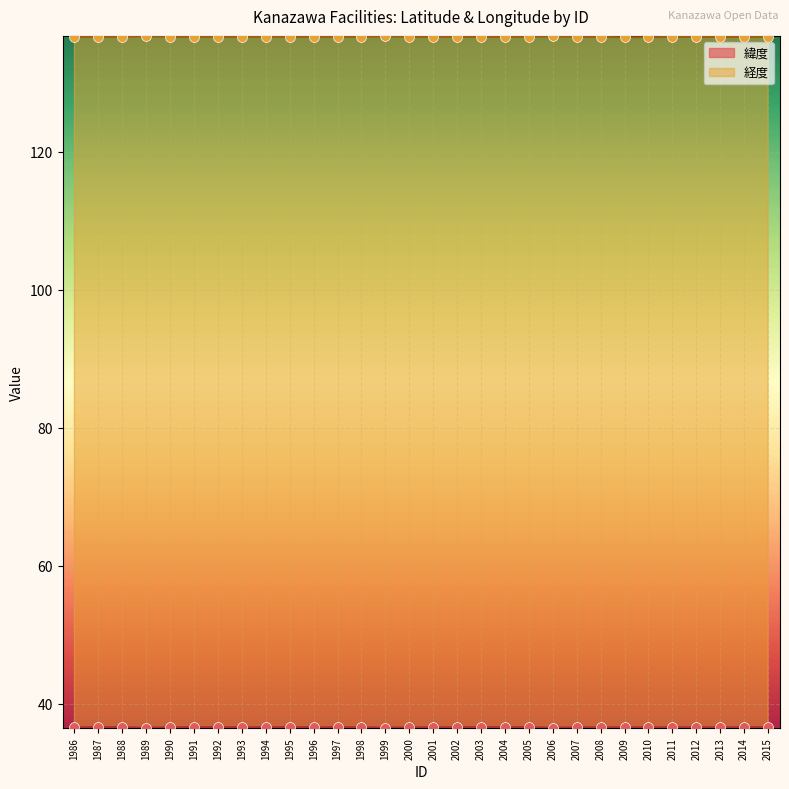

At which category is the sum across all series the highest?

2005